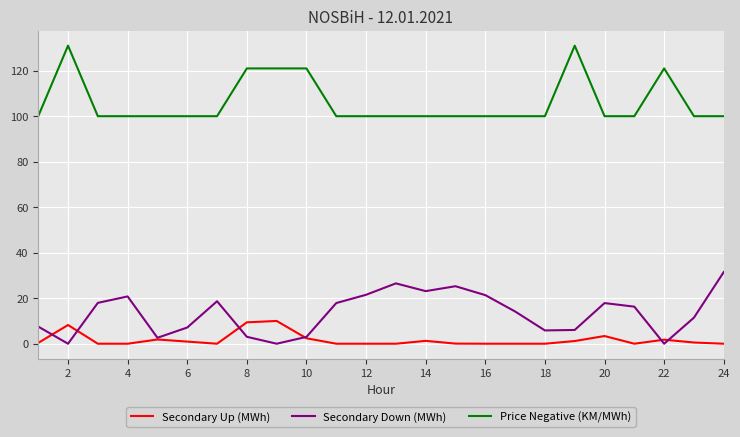

True or false: Price Negative (KM/MWh) and Secondary Down (MWh) intersect in this chart.

False